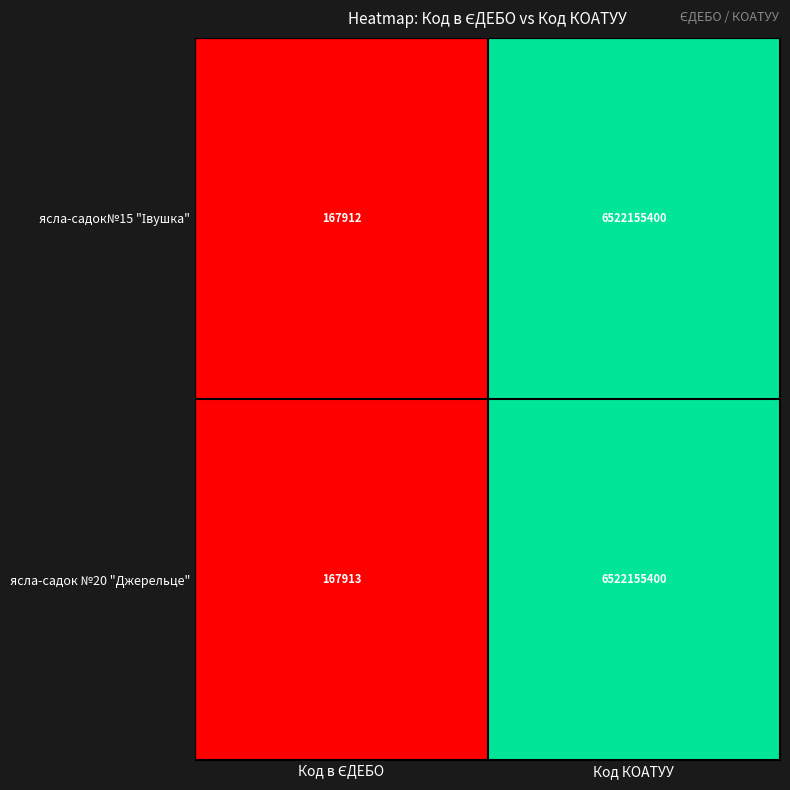

Which label corresponds to the largest value in the chart?

Код КОАТУУ